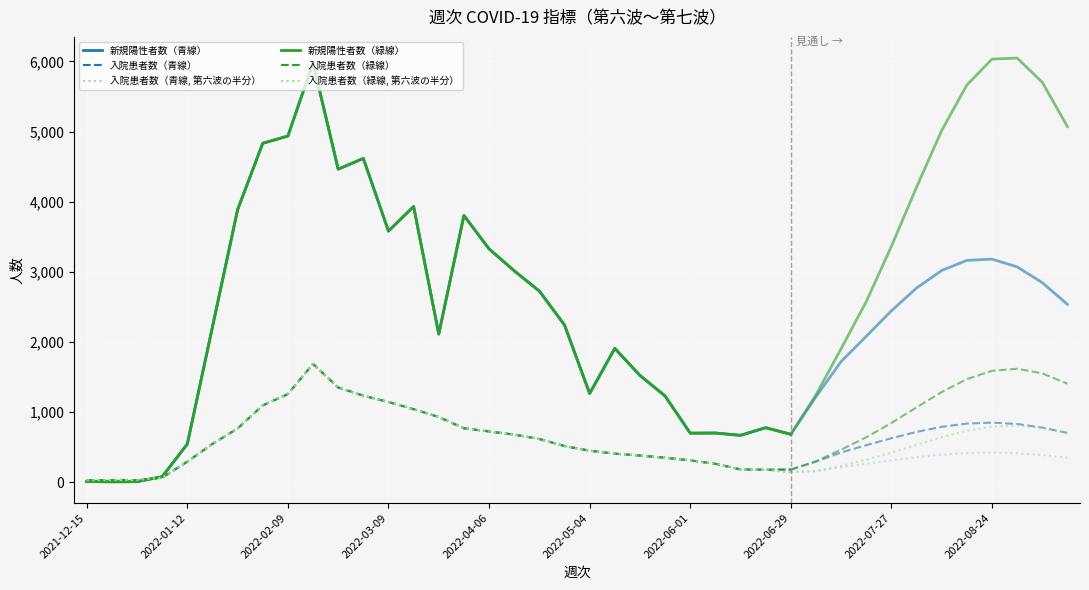

How many lines are shown in the chart?

6